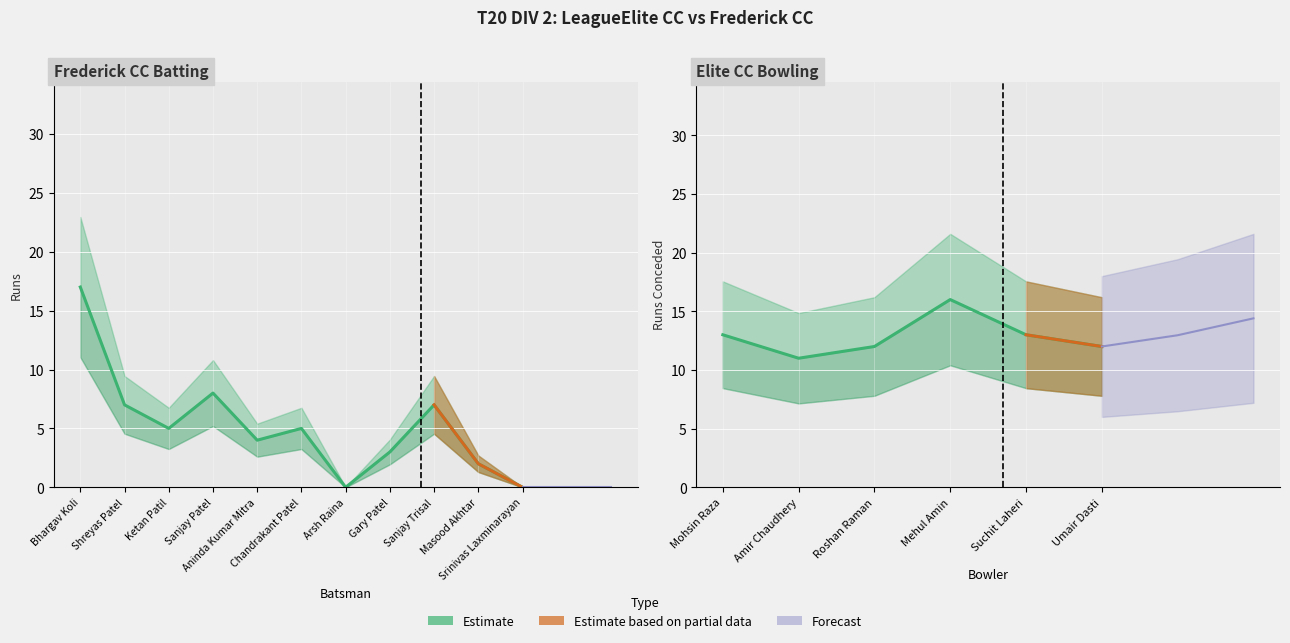

True or false: the data shows 2 at Gary Patel.

False